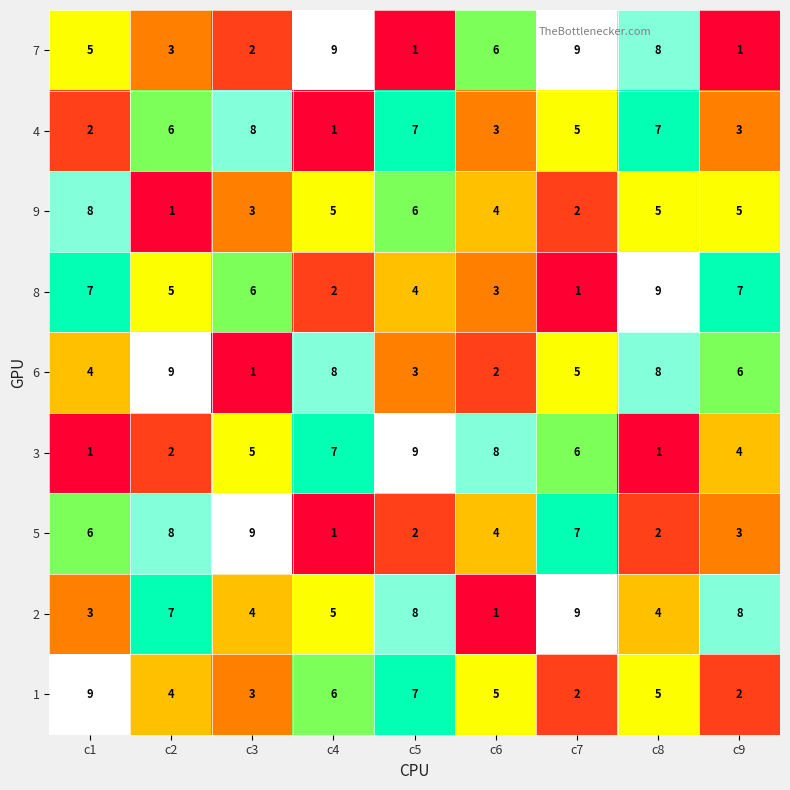

At which label does 4 reach its peak?

c3